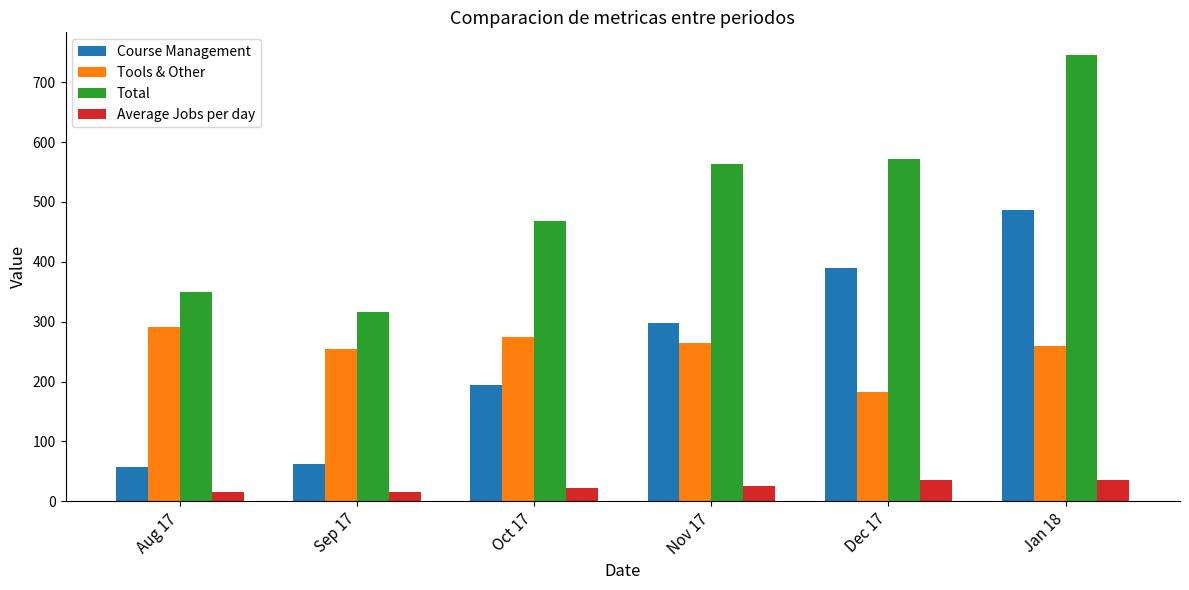

Does the chart contain stacked bars?

No